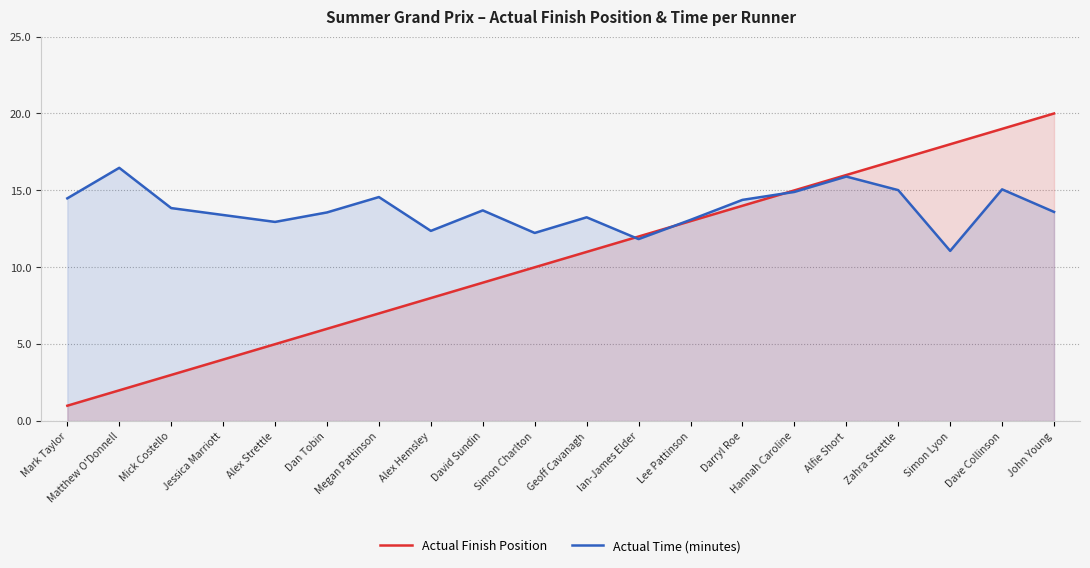

What is the difference between the Actual Time (minutes) values at Zahra Strettle and Simon Lyon?

3.9